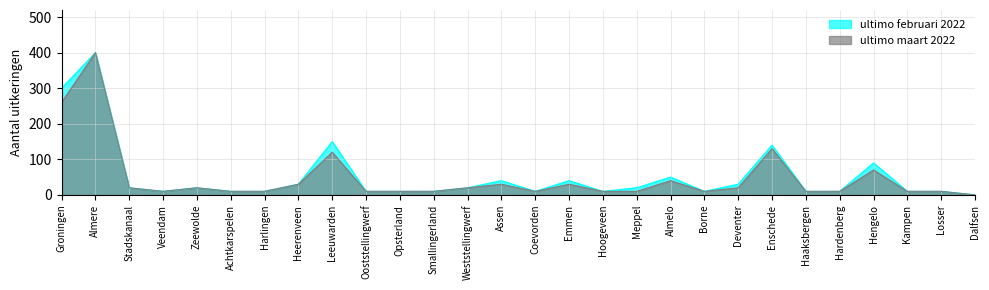

Which series has the largest total across all categories?

ultimo februari 2022